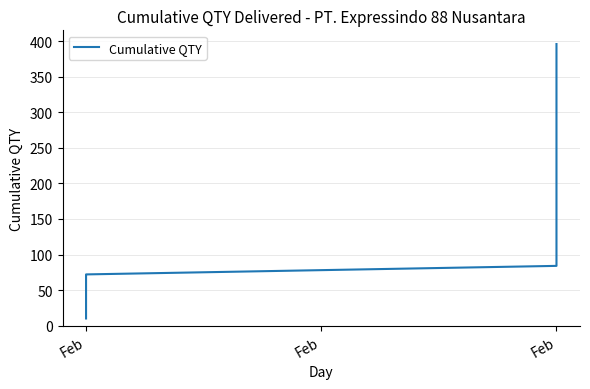

True or false: the data has more than 2 interior local peaks.

False